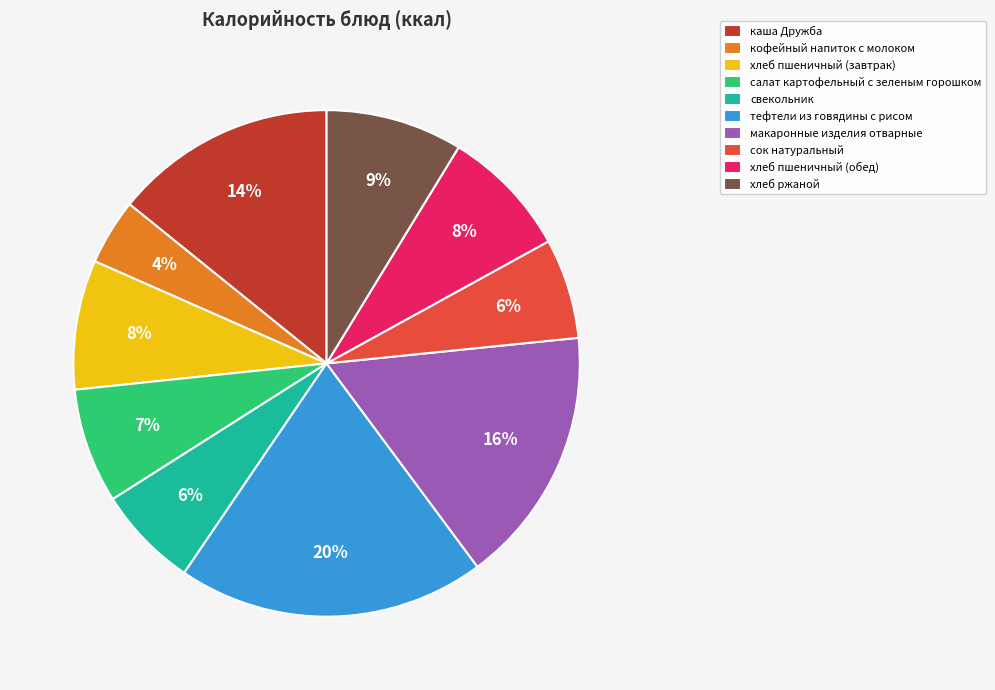

True or false: кофейный напиток с молоком accounts for 18% of the total.

False